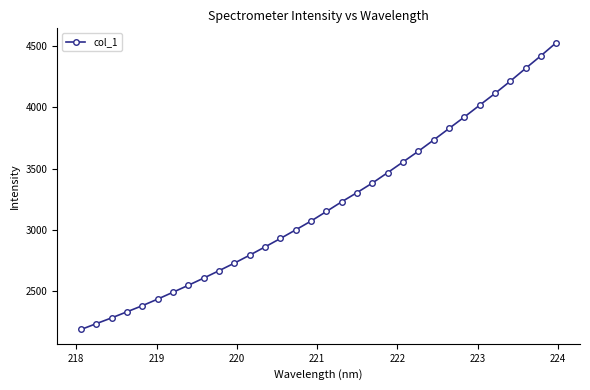

What is the value of the 20th point from the left?

3383.5